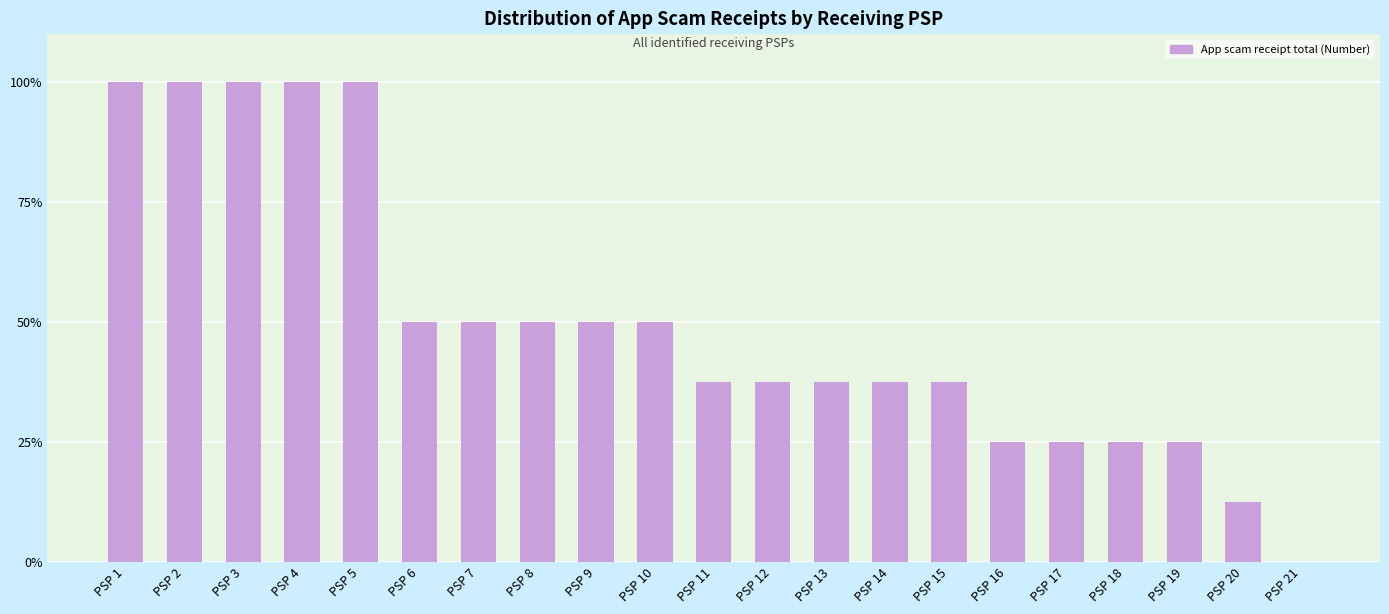

The chart shows a value of 100.0 at PSP 3. True or false?

True